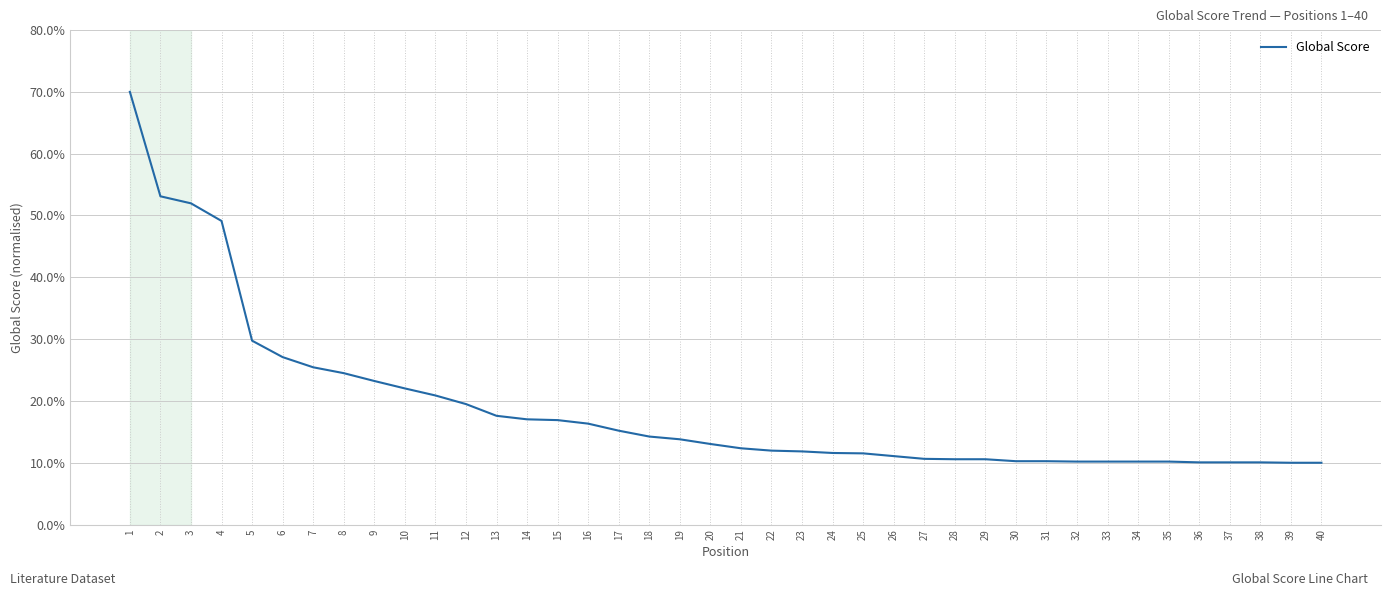

Count the number of categories in the chart.

40